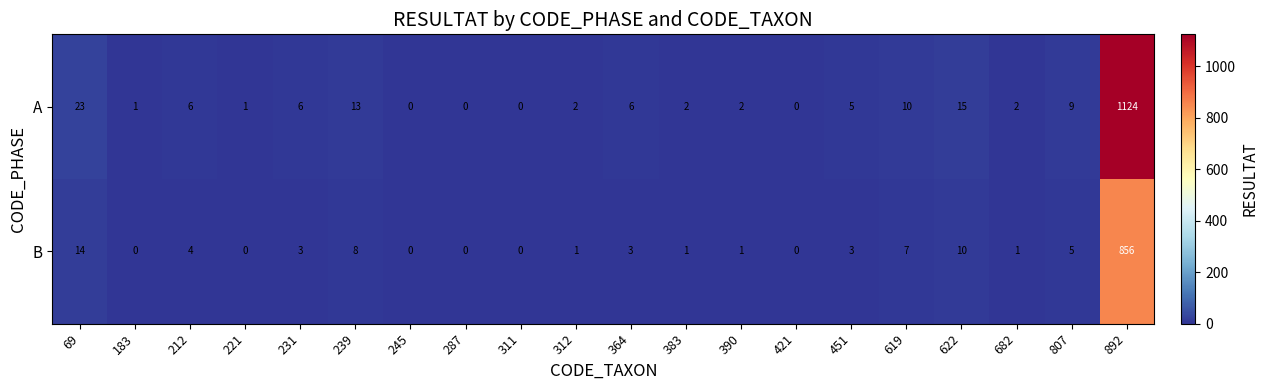

Is the value of A at 622 greater than the value of B at 69?

Yes